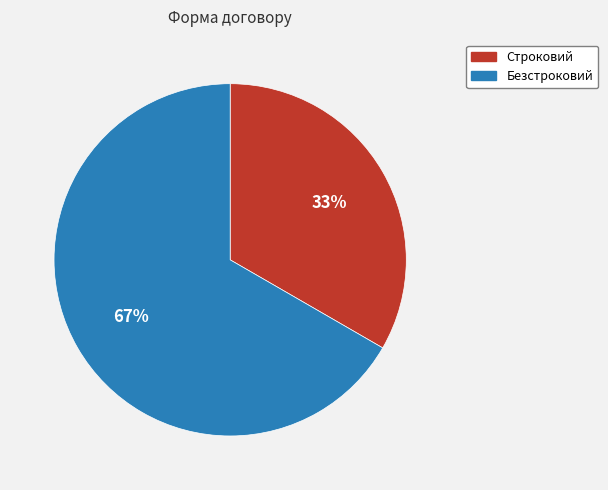

Rank the categories by value from lowest to highest.

Строковий, Безстроковий